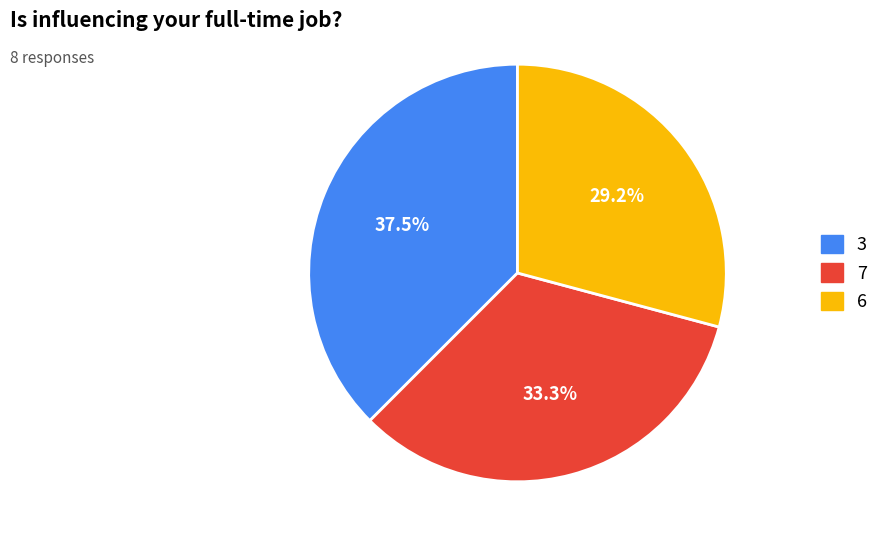

Does any single category account for the majority?

No